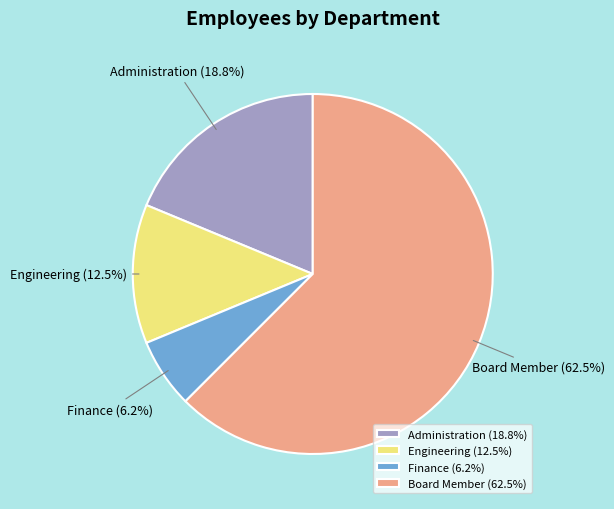

Combined, do Engineering and Administration account for over 50%?

No